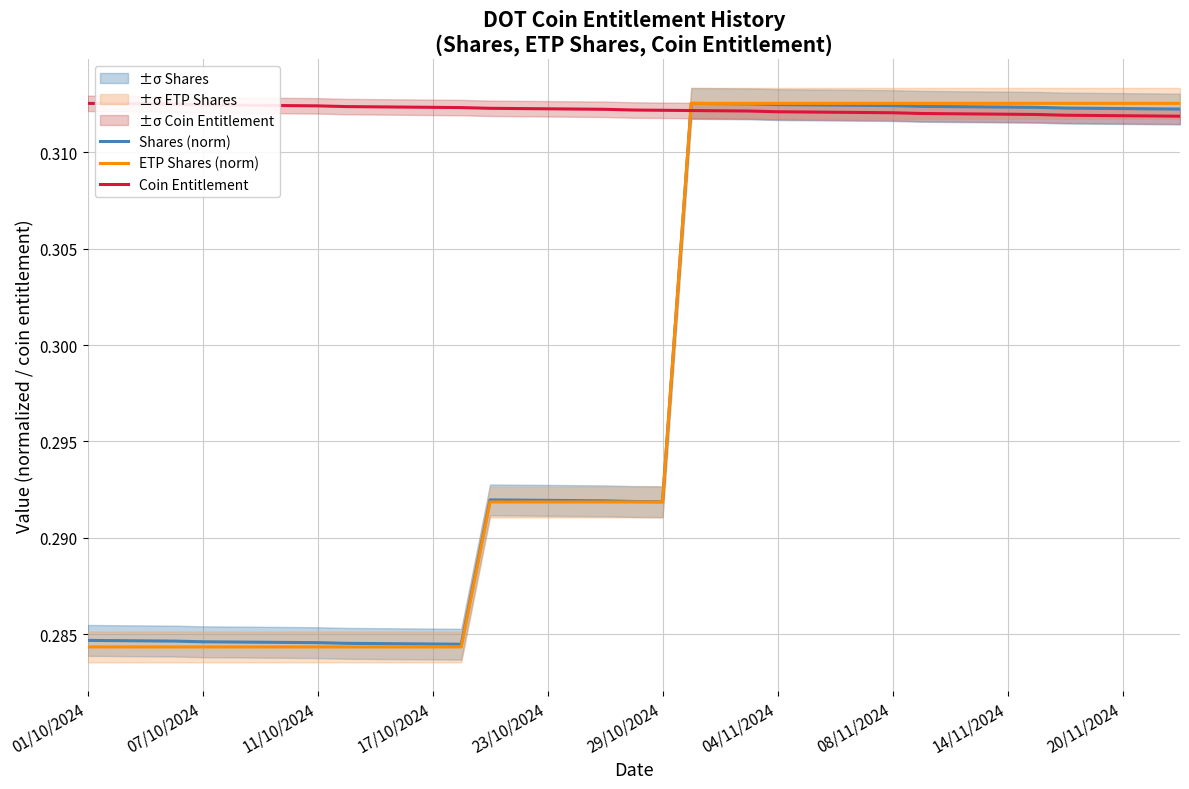

What is the smallest value displayed?

0.3